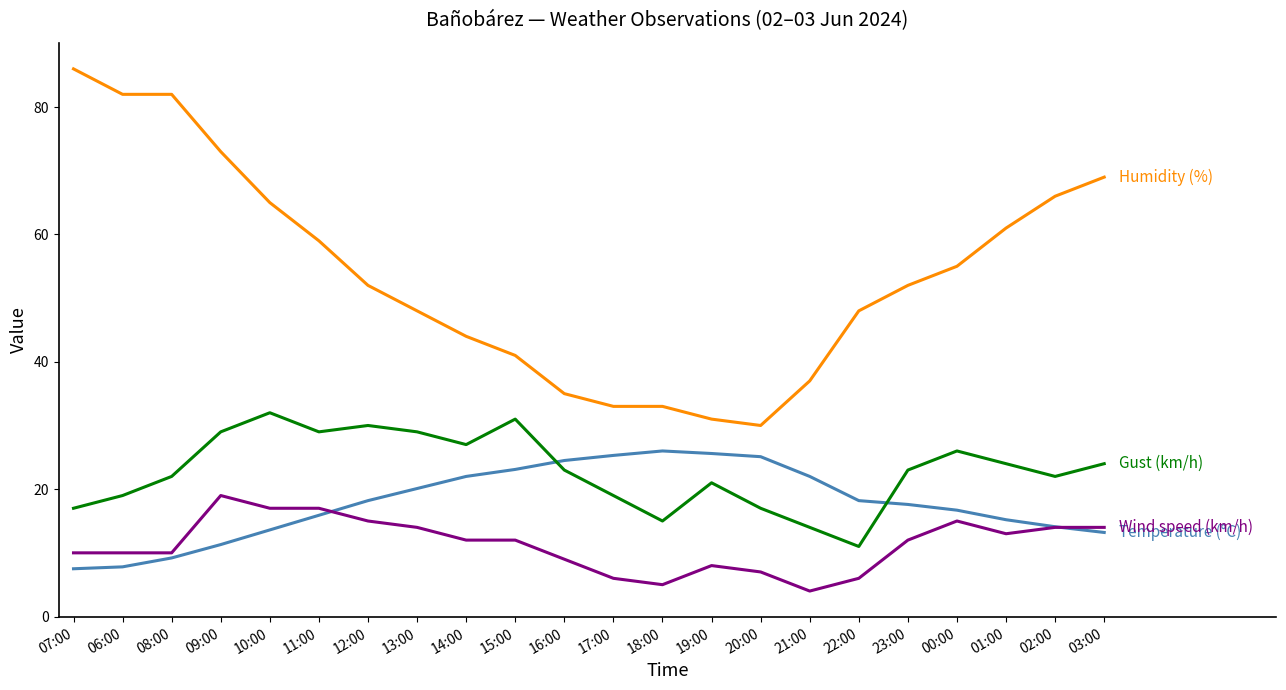

What is the total value across all series at 10:00?

127.6